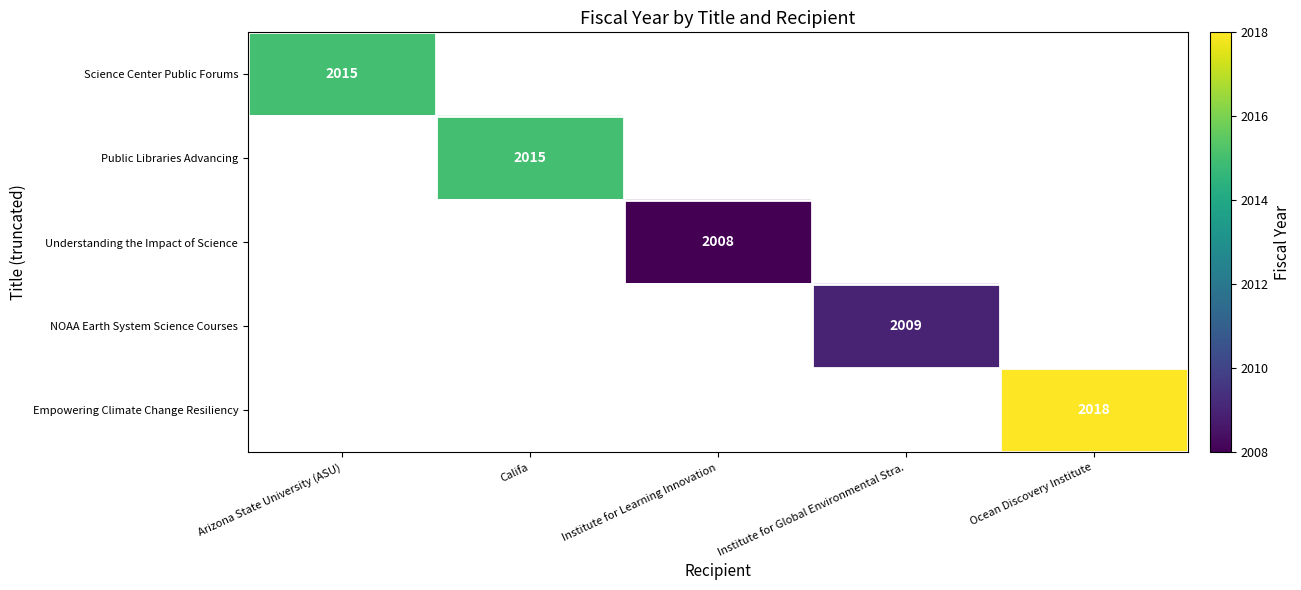

Is it true that Science Center Public Forums equals 2015 at Arizona State University (ASU)?

True